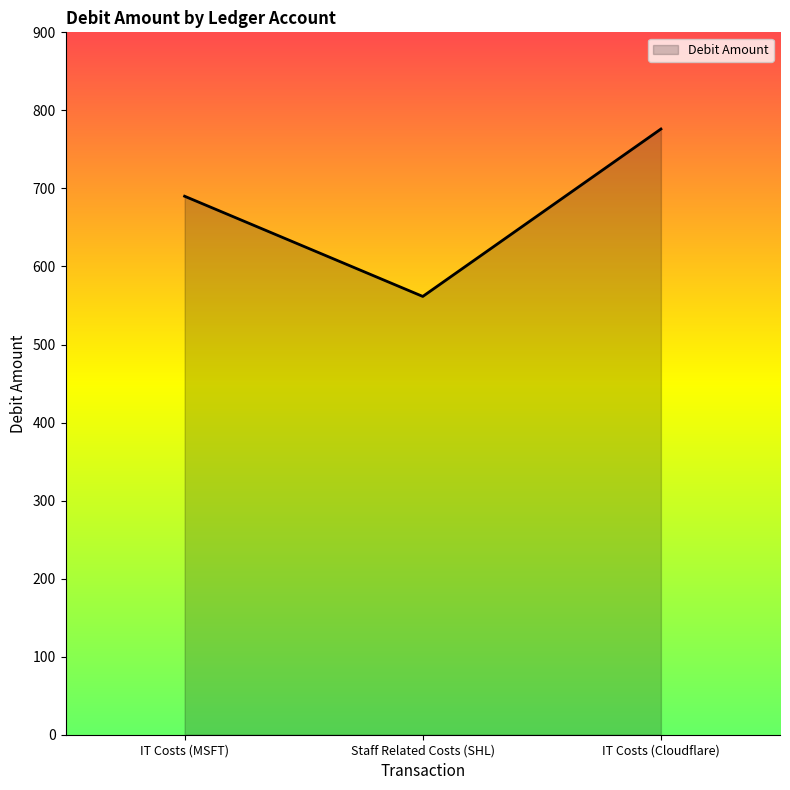

Where is the data nearest to the value 668?

IT Costs (MSFT)